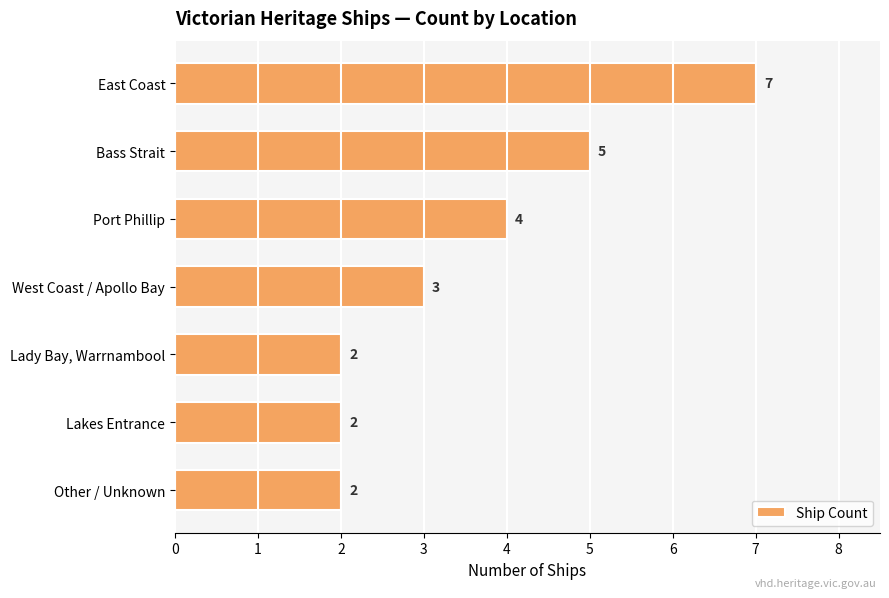

What is the sum of the values at Lady Bay, Warrnambool and Other / Unknown?

4